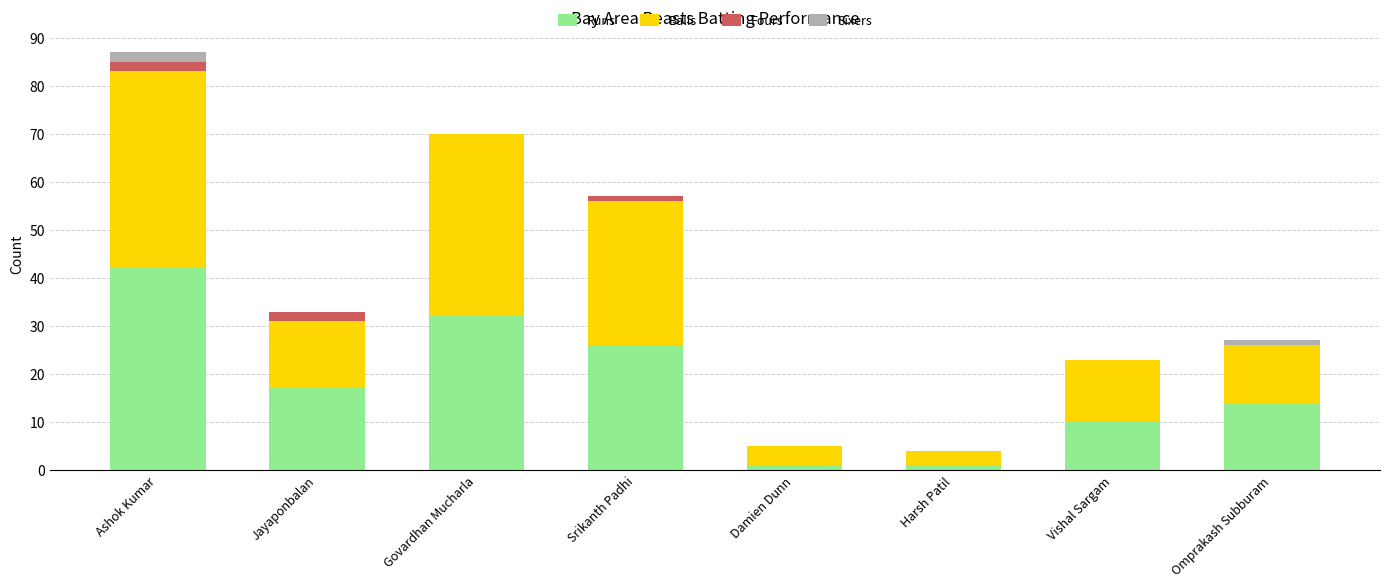

What is the highest value of the Runs series?

42